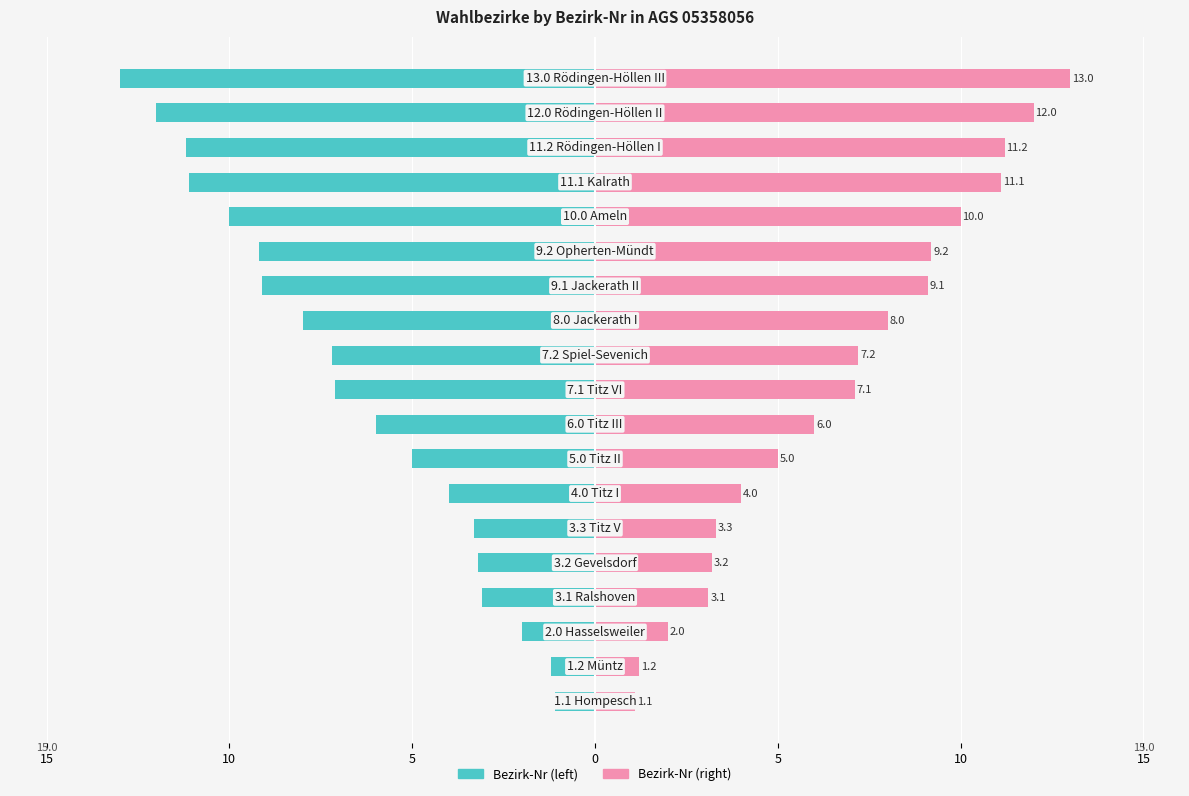

How many groups of bars are there?

19